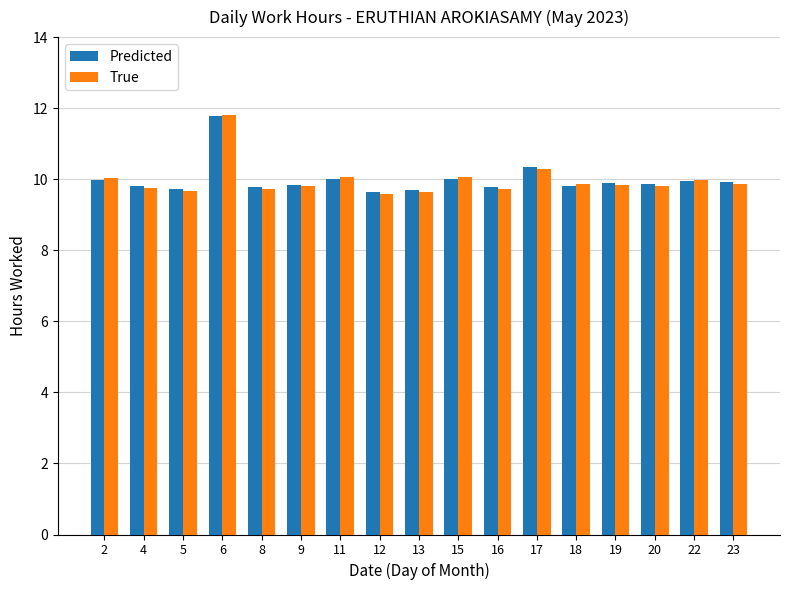

At which category is the sum across all series the highest?

6